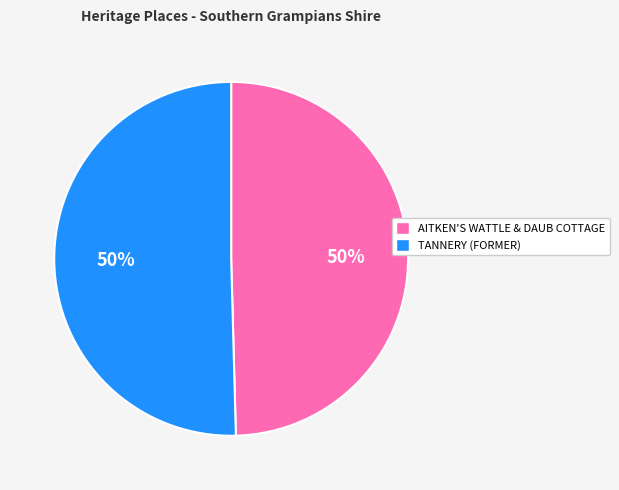

To the nearest percent, what is the average slice percentage?

50%